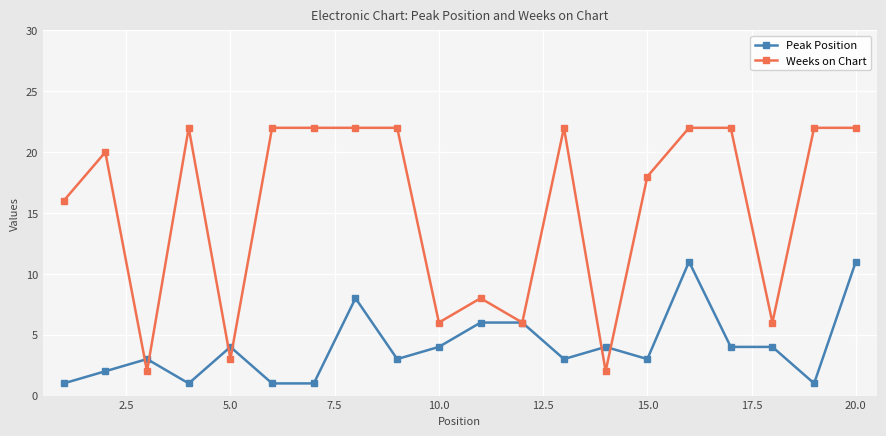

Count the number of categories in the chart.

20